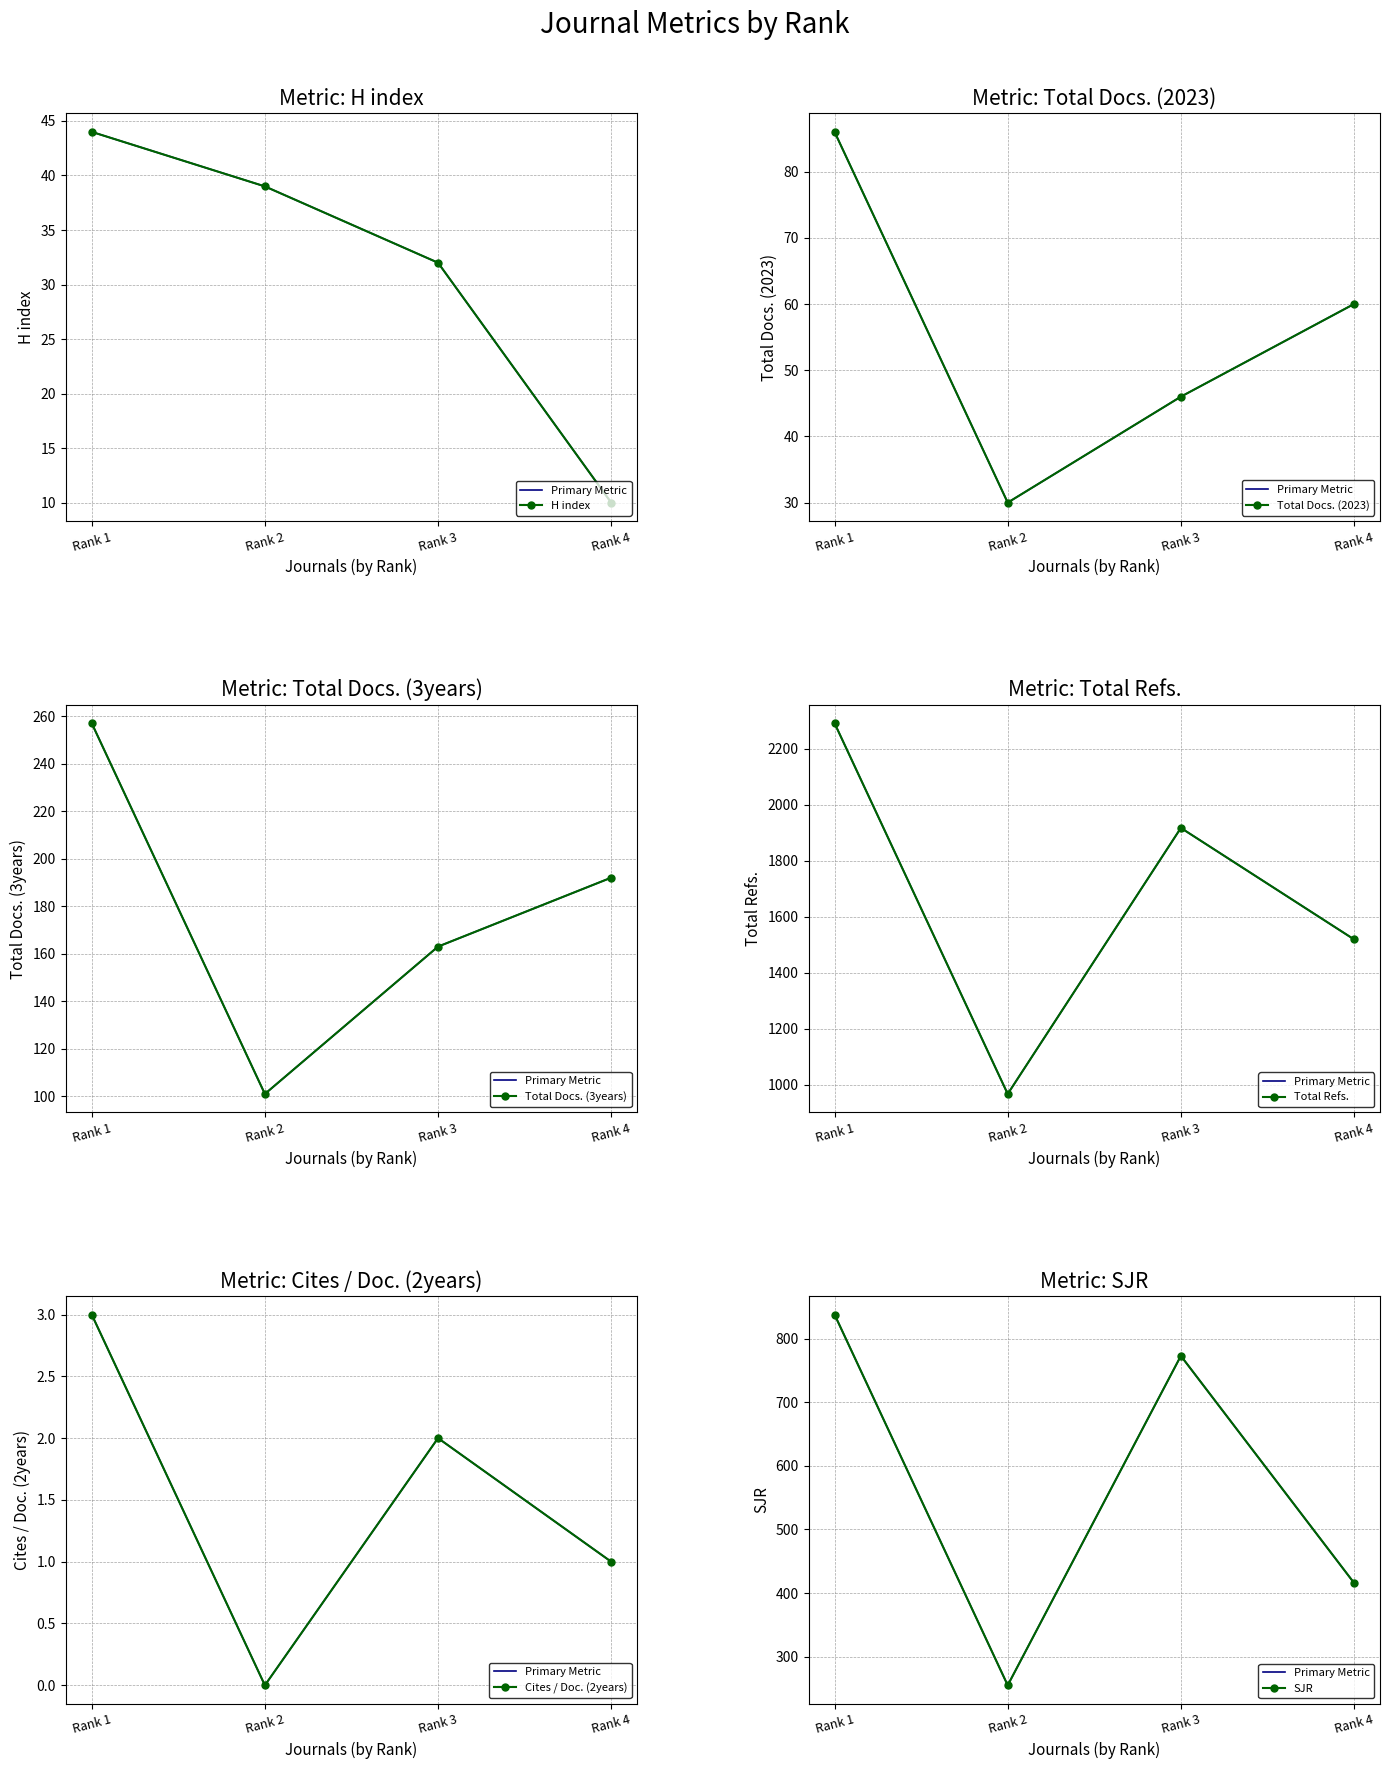

Which series has the largest total across all categories?

Total Refs.